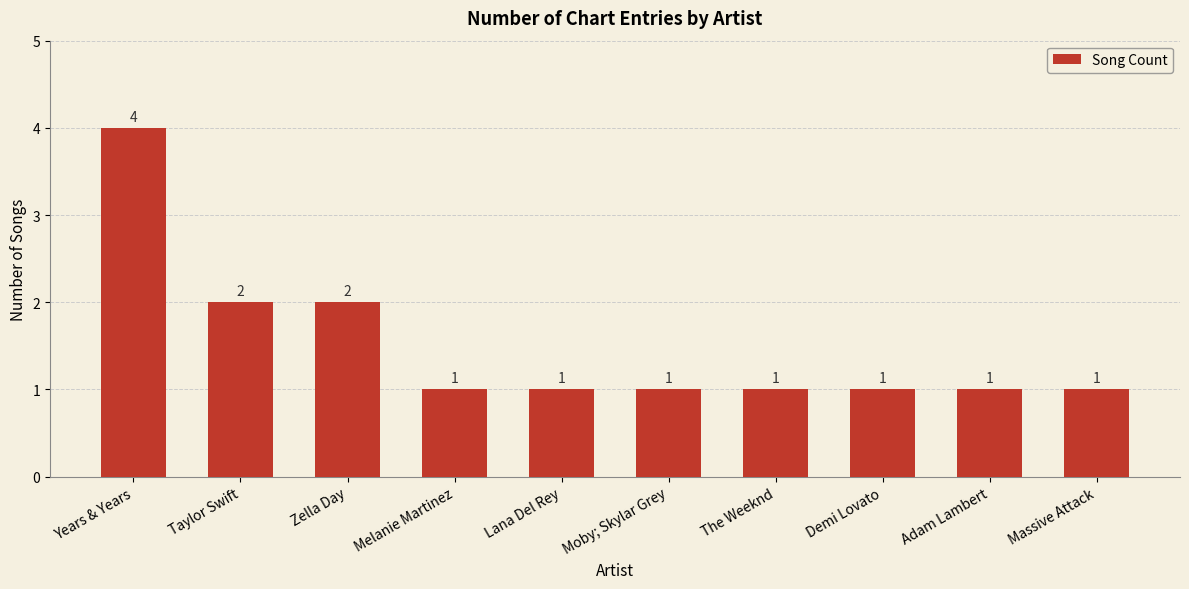

Reading left to right, what are all the values shown in this chart?

4	2	2	1	1	1	1	1	1	1